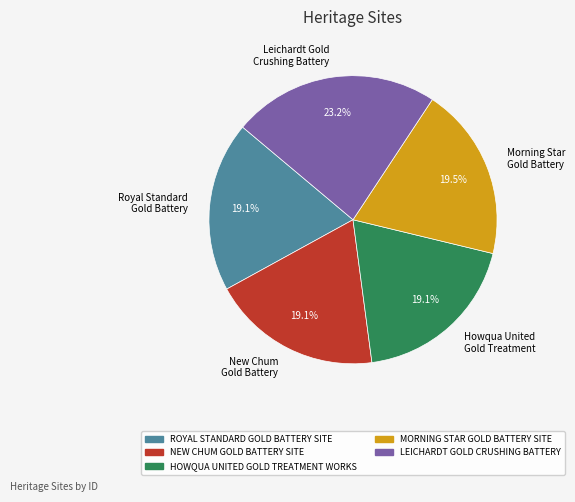

To the nearest percent, what percentage of the pie is NEW CHUM GOLD BATTERY SITE?

19%